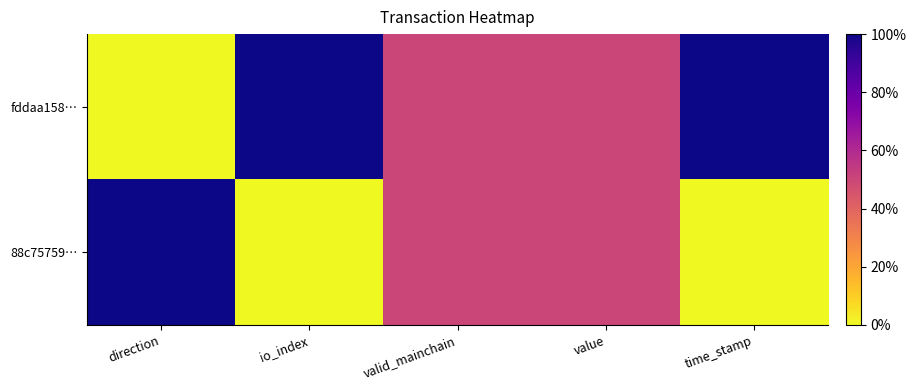

At which category does the chart reach its minimum across all series?

direction